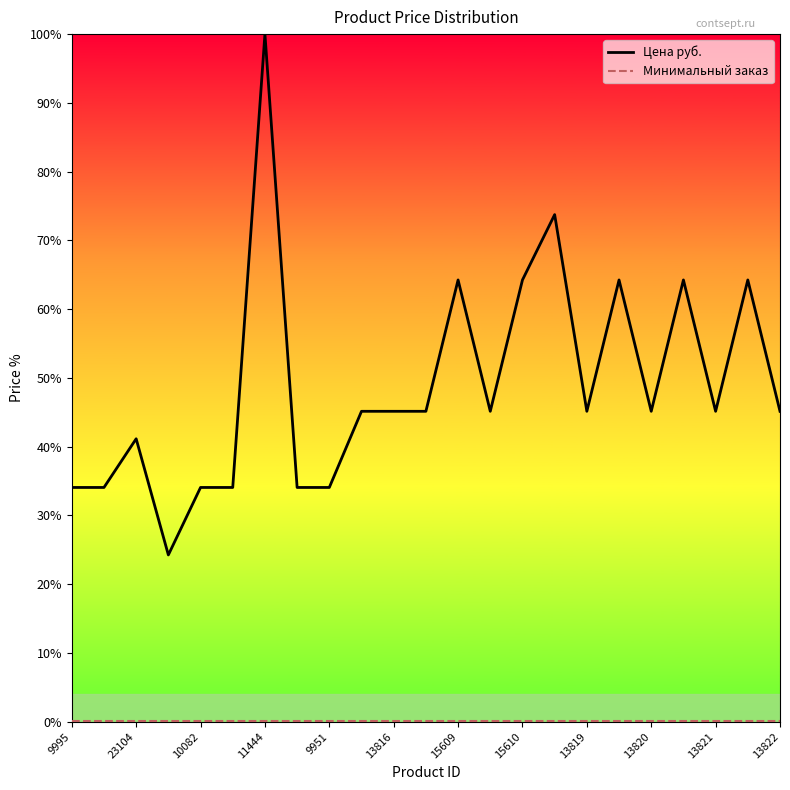

Which series has the largest total across all categories?

Цена руб.